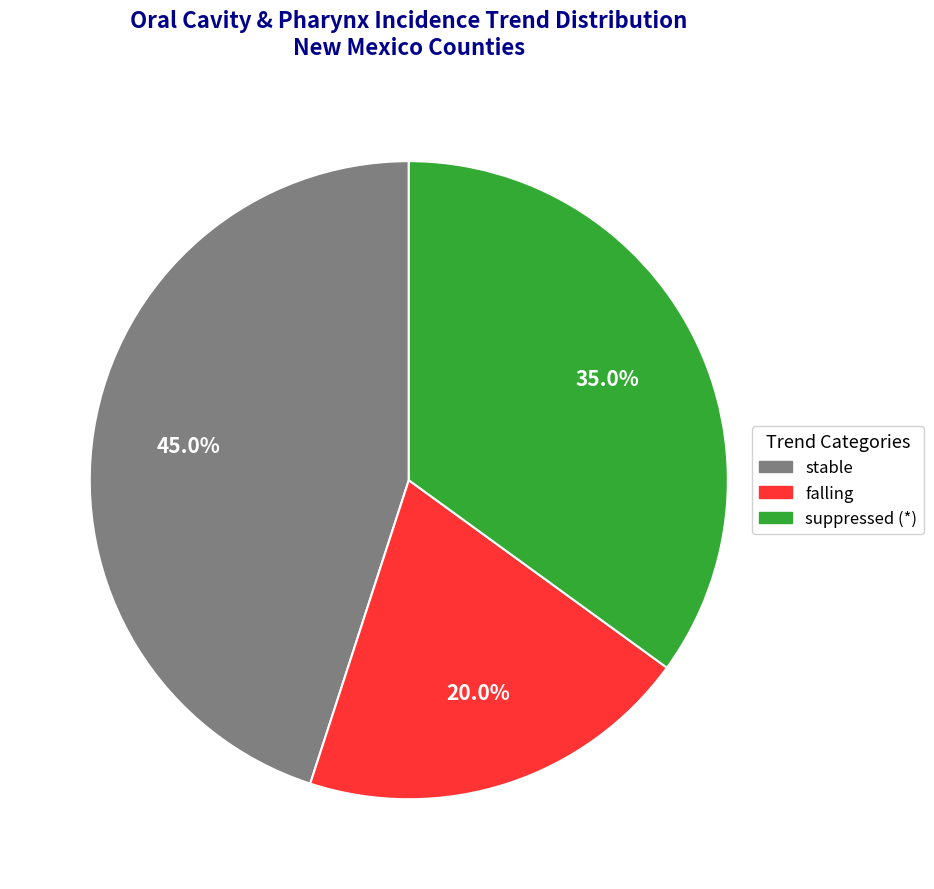

Rank the categories by value from highest to lowest.

stable, suppressed (*), falling